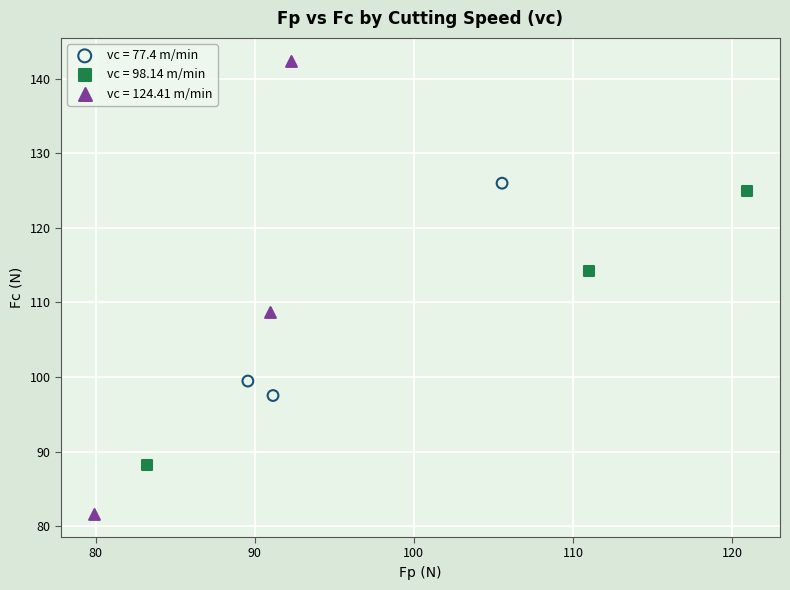

Which series contains the lowest Y value?

vc = 124.41 m/min